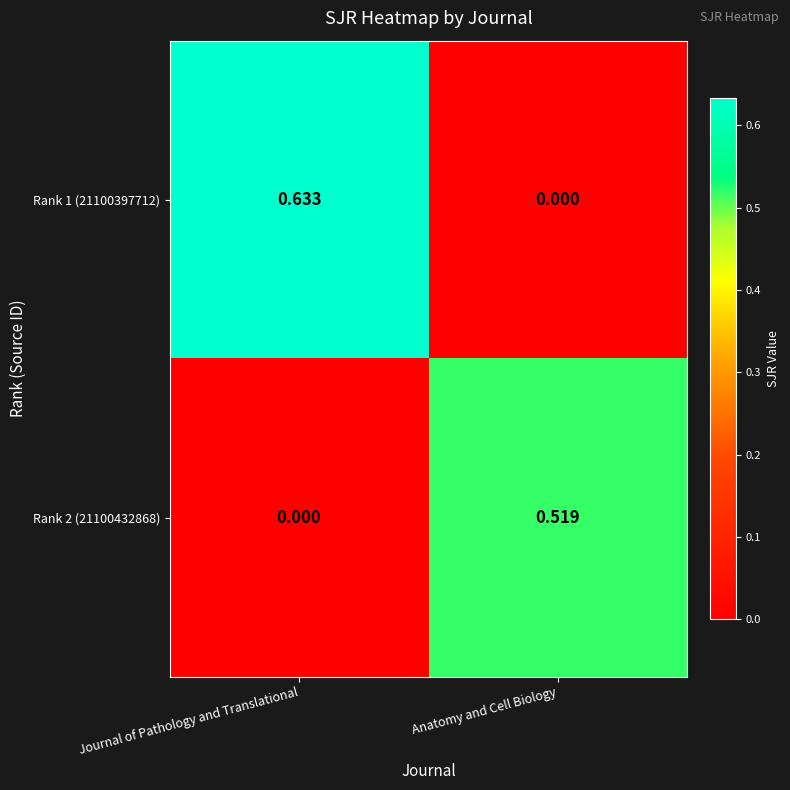

At which category does the chart reach its peak across all series?

Journal of Pathology and Translational